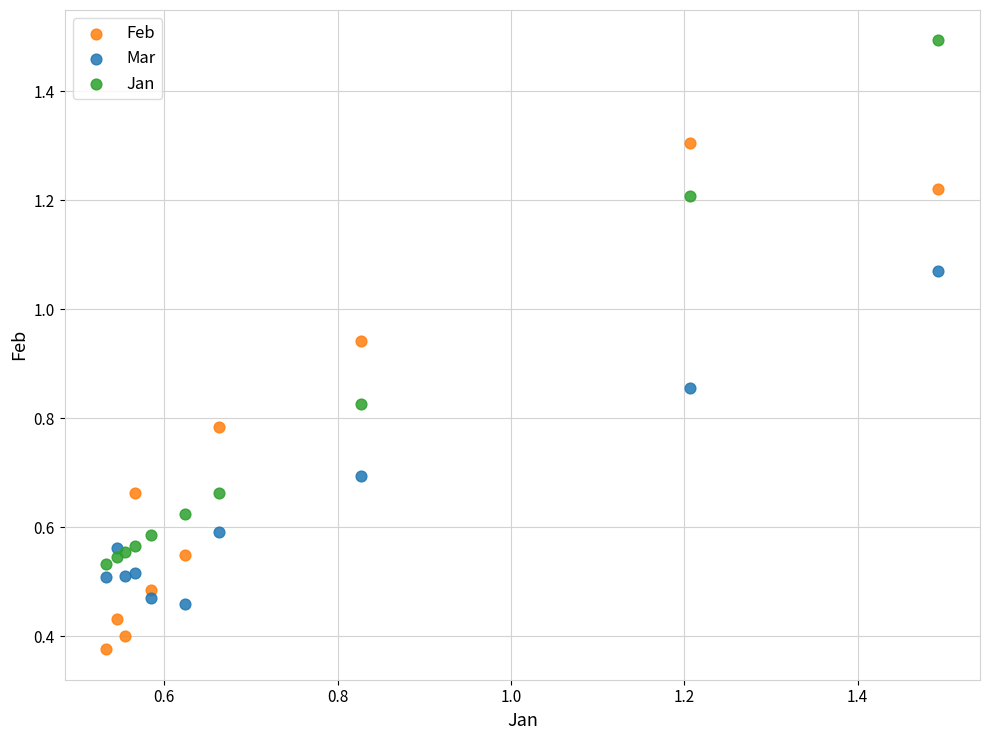

Which series has the largest Y range (max minus min)?

Jan